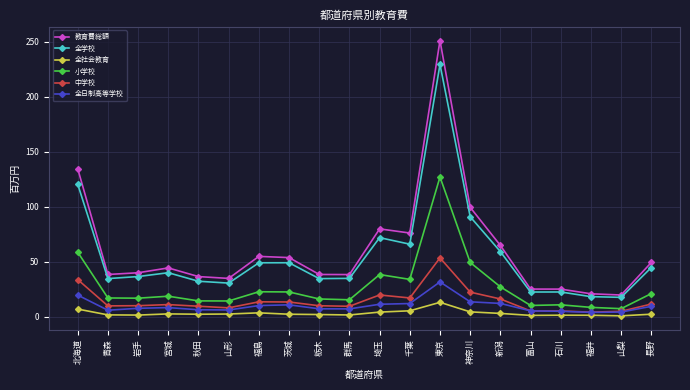

What is the average value of the 全学校 series?

55.3